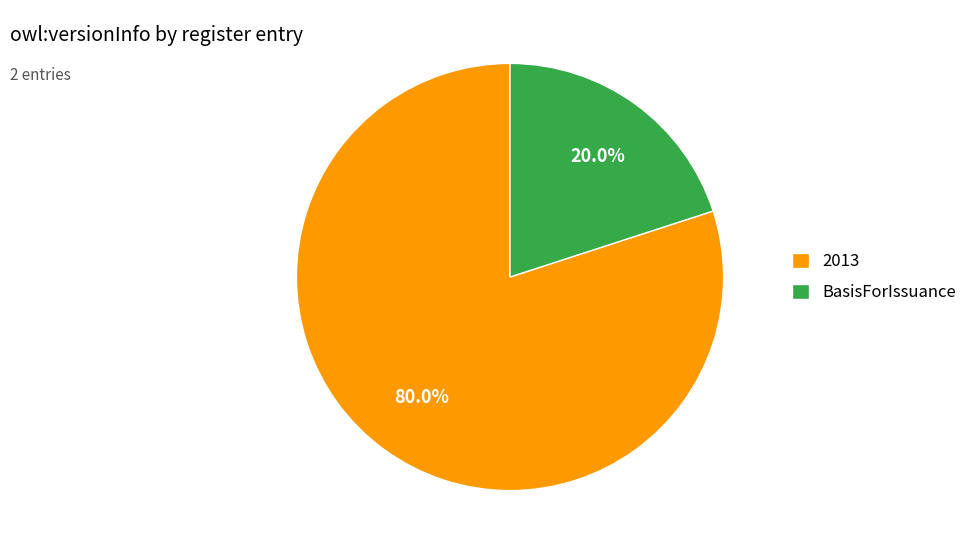

Which category has the smallest portion of the pie?

BasisForIssuance